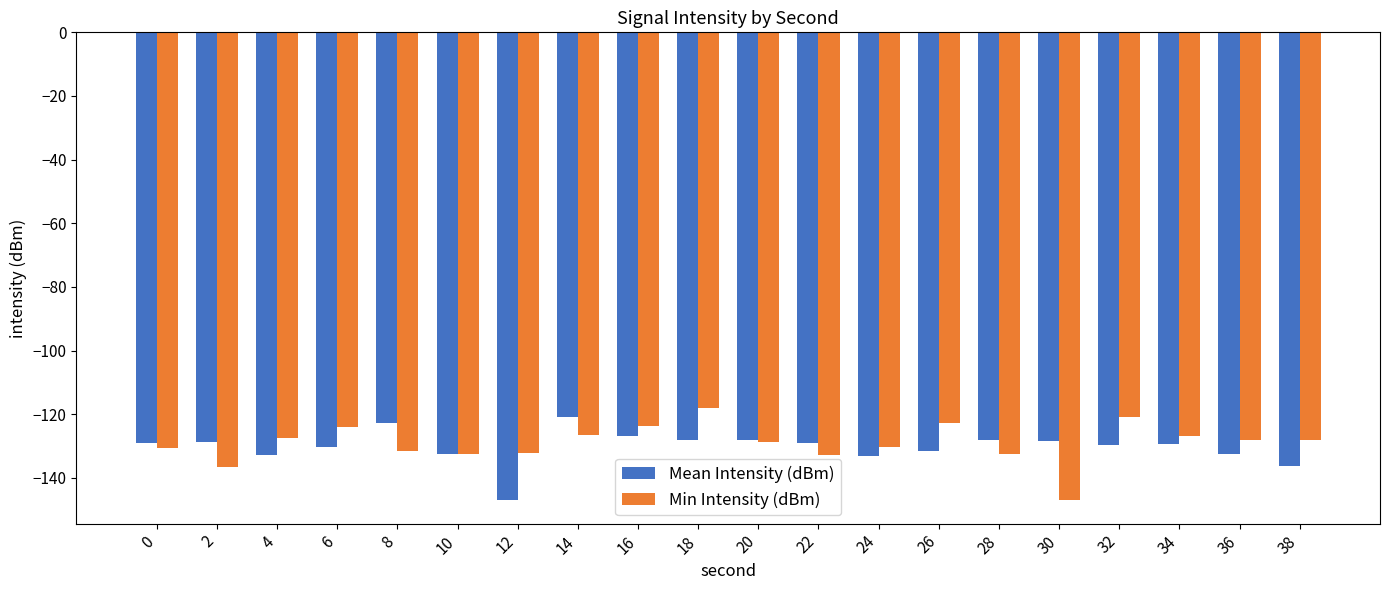

Are the bars horizontal?

No